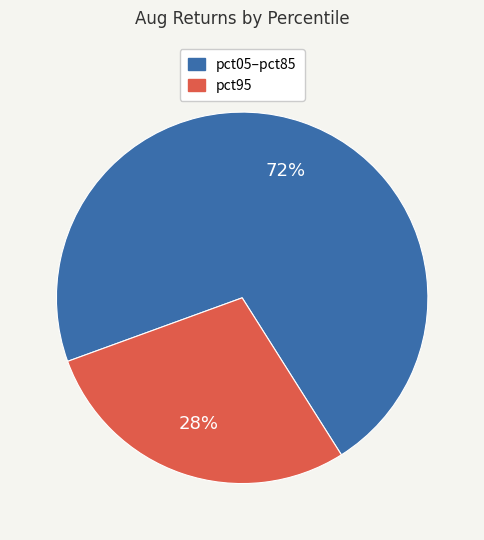

To the nearest percent, what is the average slice percentage?

50%